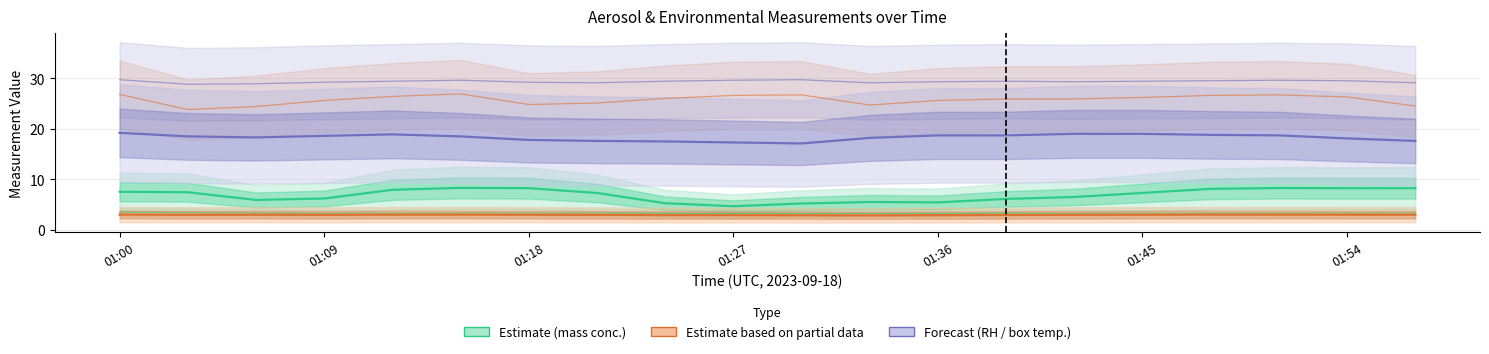

Reading left to right, list all the values displayed in this chart.

Estimate (mass conc.): 7.5	7.5	5.9	6.2	7.9	8.3	8.3	7.3	5.3	4.7	5.2	5.5	5.5	6.1	6.5	7.3	8.1	8.3	8.3	8.3
Estimate – partial (conc./temp.): 3.0	3.0	3.0	3.0	3.0	3.0	3.0	3.0	3.0	2.9	2.9	2.9	2.9	3.0	3.0	3.0	3.0	3.0	3.0	3.0
Forecast (RH / box temp.): 19.2	18.5	18.3	18.6	18.9	18.5	17.8	17.6	17.5	17.3	17.1	18.2	18.7	18.7	19.0	19.0	18.8	18.7	18.1	17.6